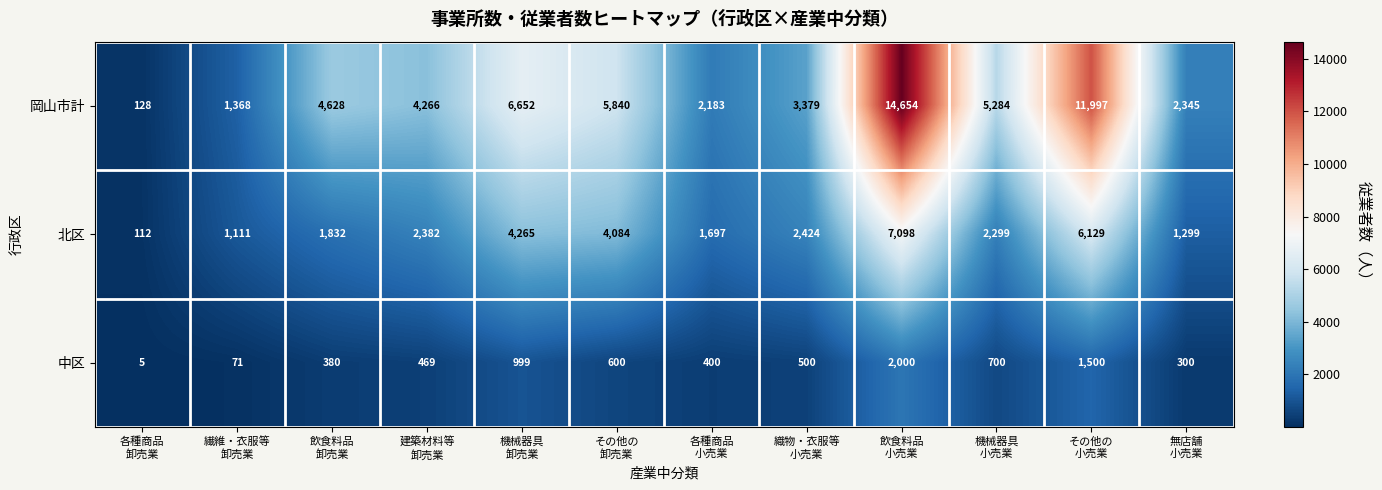

What is the spread (max minus min) of values at 織物・衣服等
小売業?

2879